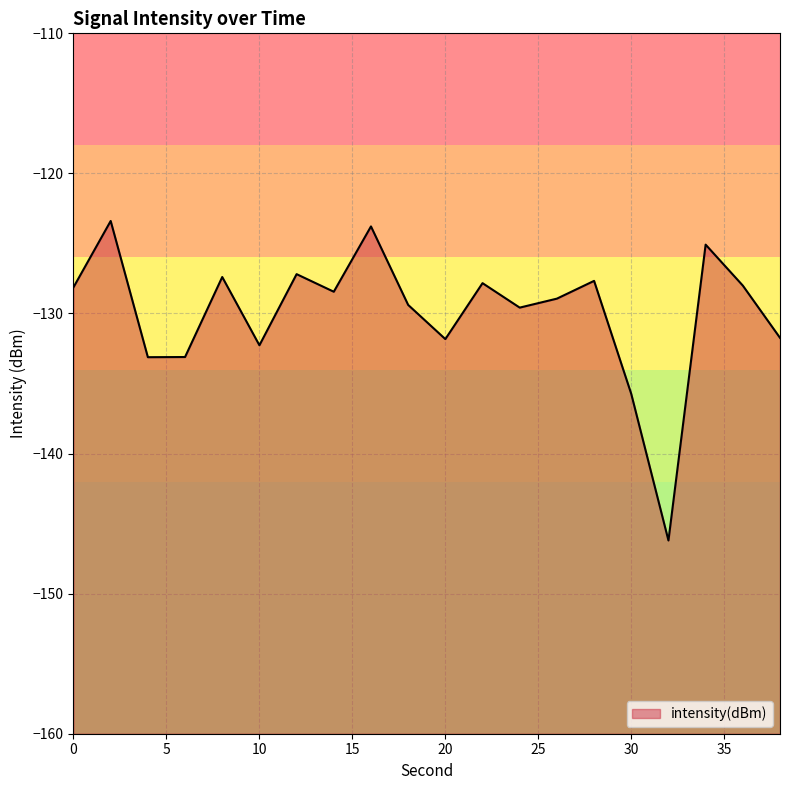

Reading left to right, list all the values displayed in this chart.

0=-128.1	2=-123.4	4=-133.1	6=-133.1	8=-127.4	10=-132.3	12=-127.2	14=-128.4	16=-123.8	18=-129.4	20=-131.8	22=-127.8	24=-129.6	26=-128.9	28=-127.7	30=-135.7	32=-146.2	34=-125.1	36=-128.0	38=-131.7